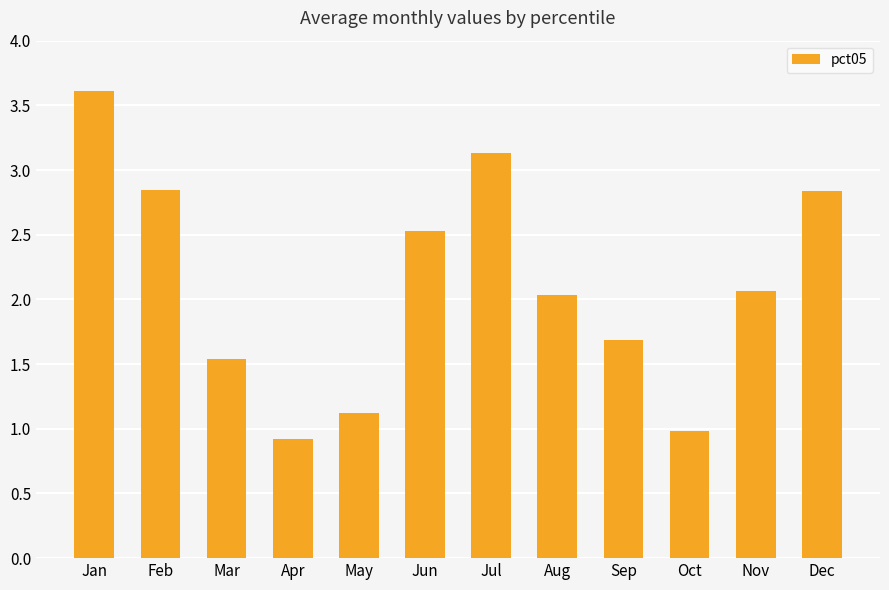

What is the average value?

2.1